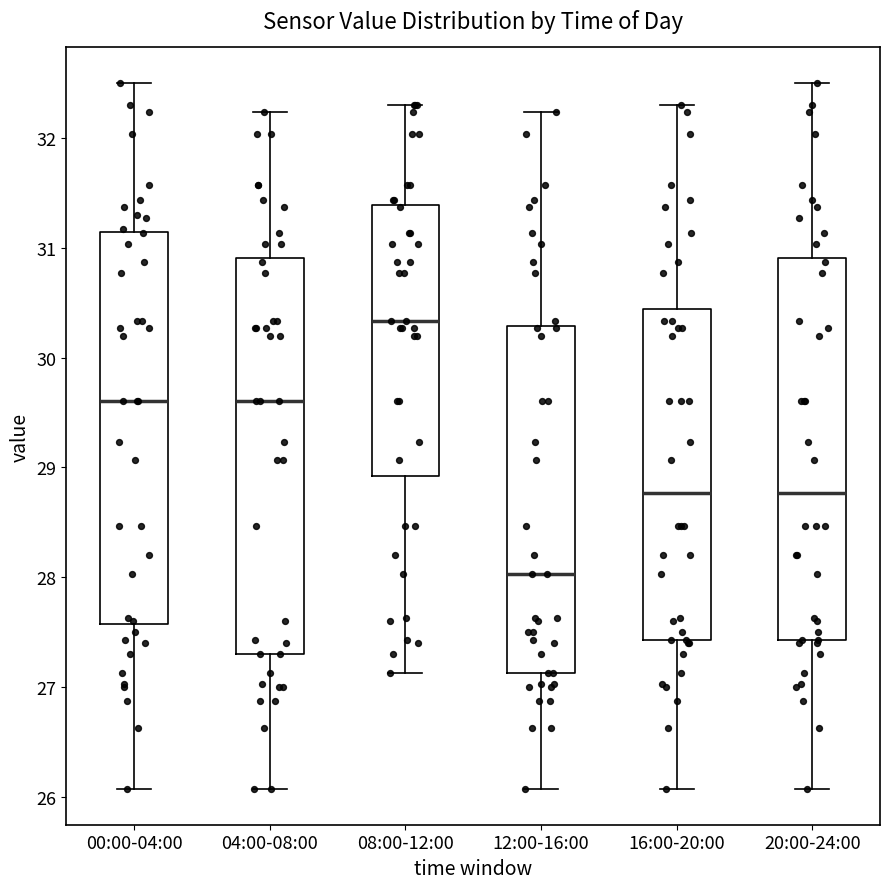

Where is the upper edge of the box for 04:00-08:00 on the y-axis? The values are not printed on the chart, so give them approximately, as read against the axis.

30.9